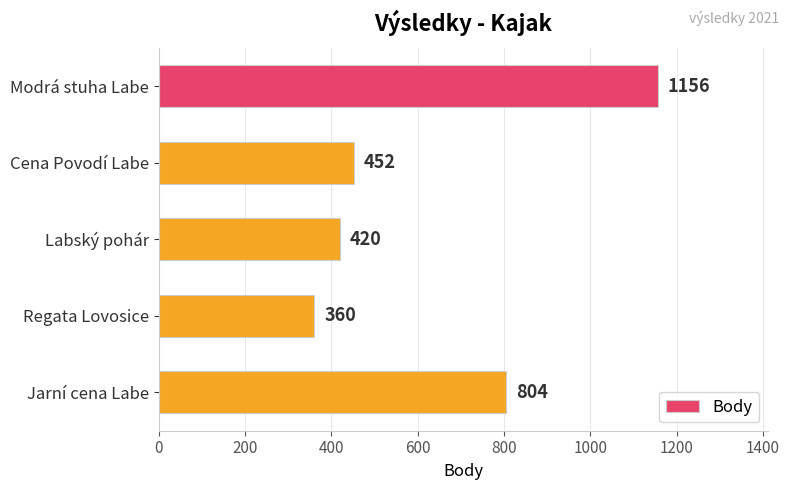

What is the minimum value shown in the chart?

360